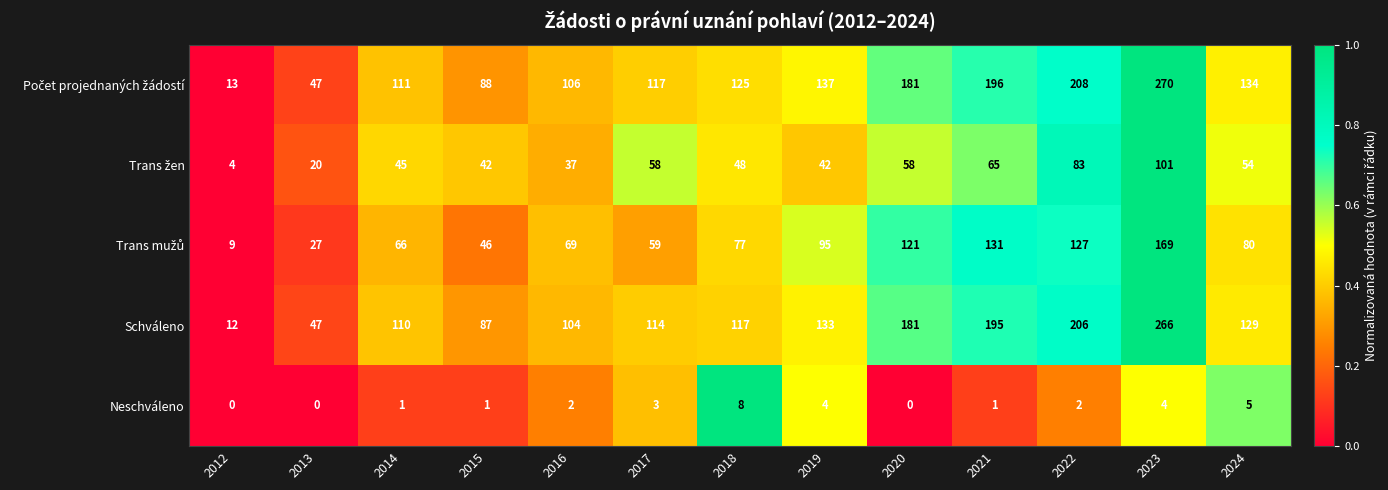

At which category is the sum across all series the highest?

2023